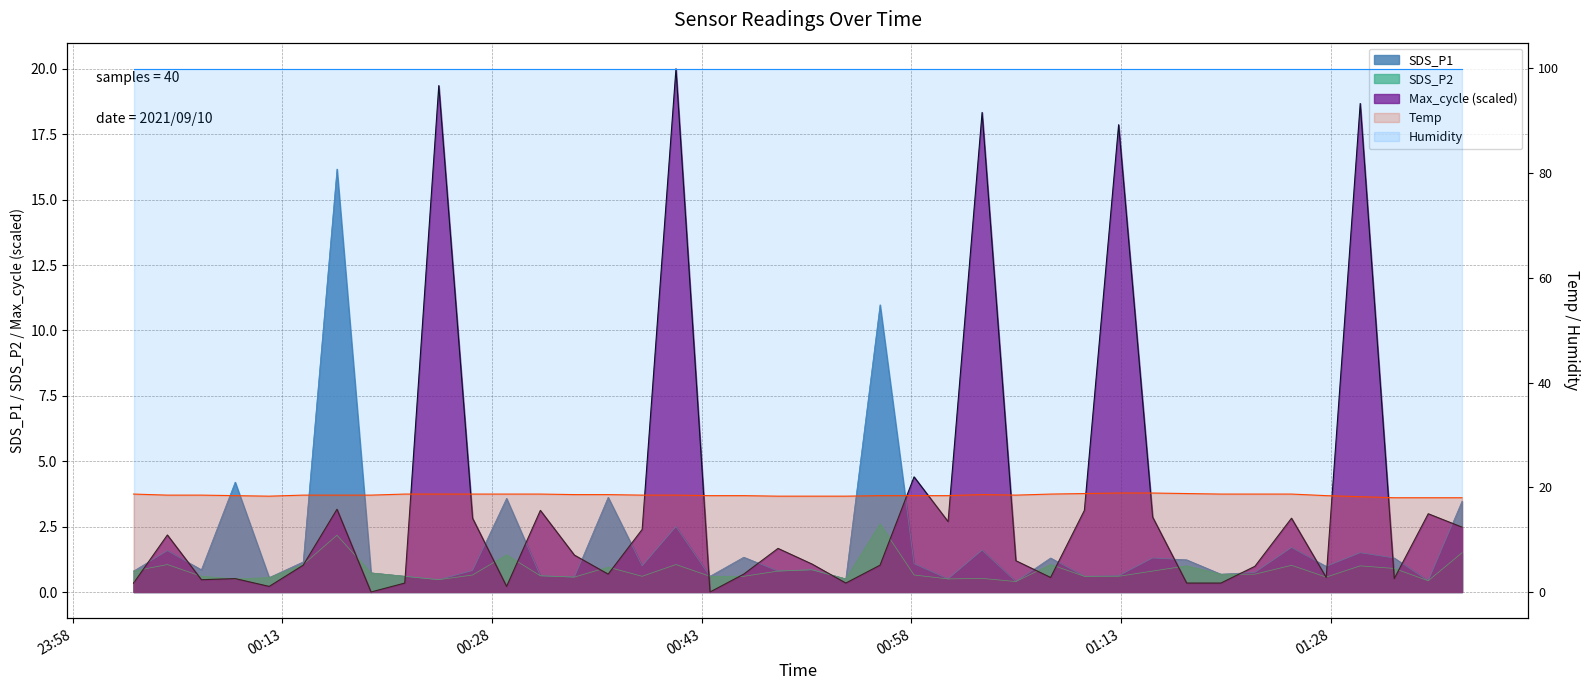

Rank the categories by SDS_P2 value from lowest to highest.

2021/09/10 01:05:28, 2021/09/10 01:34:58, 2021/09/10 00:24:11, 2021/09/10 00:09:37, 2021/09/10 00:53:18, 2021/09/10 01:00:37, 2021/09/10 01:03:03, 2021/09/10 00:12:03, 2021/09/10 00:33:53, 2021/09/10 01:27:40, 2021/09/10 00:07:12, 2021/09/10 00:21:45, 2021/09/10 00:38:44, 2021/09/10 00:43:35, 2021/09/10 00:46:00, 2021/09/10 01:10:22, 2021/09/10 01:12:49, 2021/09/10 00:31:27, 2021/09/10 00:26:36, 2021/09/10 00:58:11, 2021/09/10 01:20:08, 2021/09/10 01:22:34, 2021/09/10 00:19:20, 2021/09/10 00:02:21, 2021/09/10 00:48:27, 2021/09/10 01:15:15, 2021/09/10 00:50:53, 2021/09/10 01:32:32, 2021/09/10 00:36:18, 2021/09/10 01:17:41, 2021/09/10 01:30:06, 2021/09/10 01:25:11, 2021/09/10 00:04:46, 2021/09/10 00:14:29, 2021/09/10 00:41:09, 2021/09/10 01:07:57, 2021/09/10 00:29:02, 2021/09/10 01:37:23, 2021/09/10 00:16:54, 2021/09/10 00:55:45